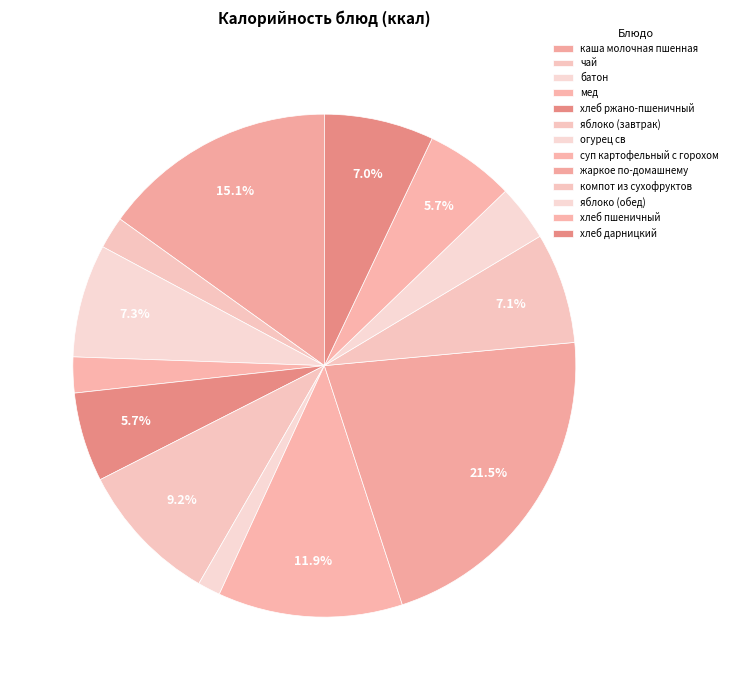

To the nearest percent, what portion does яблоко (завтрак) represent?

9%